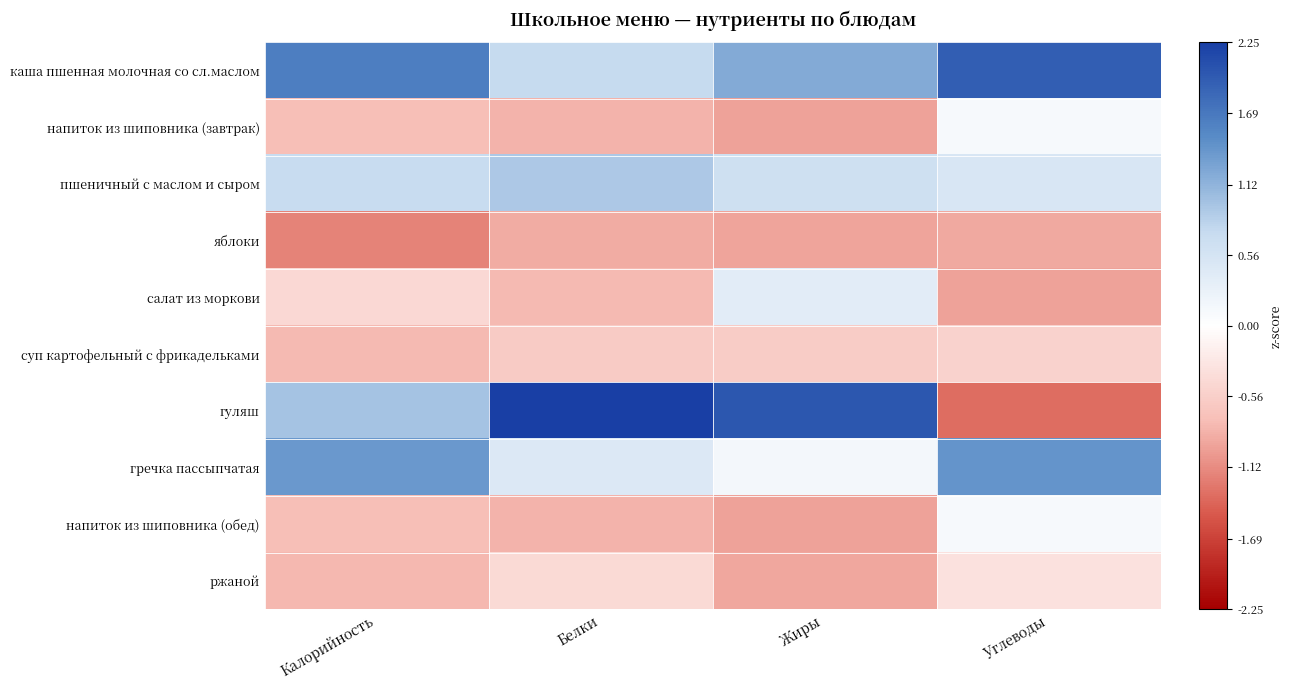

Reading right to left, transcribe all the data shown in this chart.

каша пшенная молочная со сл.маслом: Углеводы=1.9	Жиры=1.2	Белки=0.7	Калорийность=1.6
напиток из шиповника (завтрак): Углеводы=0.1	Жиры=-1.0	Белки=-0.8	Калорийность=-0.8
пшеничный с маслом и сыром: Углеводы=0.5	Жиры=0.6	Белки=0.9	Калорийность=0.7
яблоки: Углеводы=-0.9	Жиры=-0.9	Белки=-0.9	Калорийность=-1.2
салат из моркови: Углеводы=-1.0	Жиры=0.4	Белки=-0.8	Калорийность=-0.4
суп картофельный с фрикадельками: Углеводы=-0.5	Жиры=-0.6	Белки=-0.6	Калорийность=-0.8
гуляш: Углеводы=-1.3	Жиры=2.0	Белки=2.2	Калорийность=1.0
гречка пассыпчатая: Углеводы=1.4	Жиры=0.1	Белки=0.5	Калорийность=1.4
напиток из шиповника (обед): Углеводы=0.1	Жиры=-1.0	Белки=-0.8	Калорийность=-0.8
ржаной: Углеводы=-0.3	Жиры=-0.9	Белки=-0.4	Калорийность=-0.8